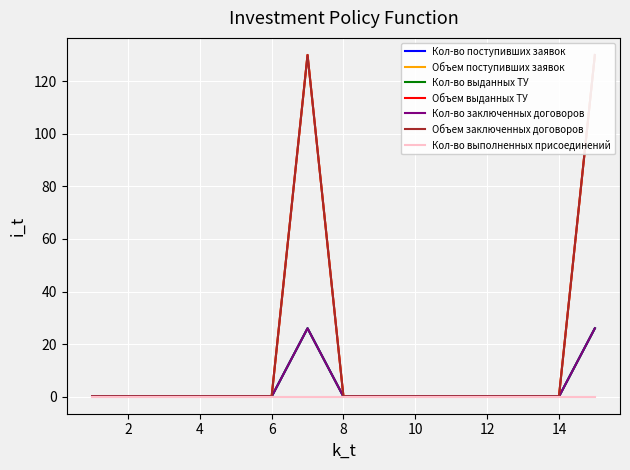

Is it true that Кол-во выданных ТУ equals 0 at 8?

True